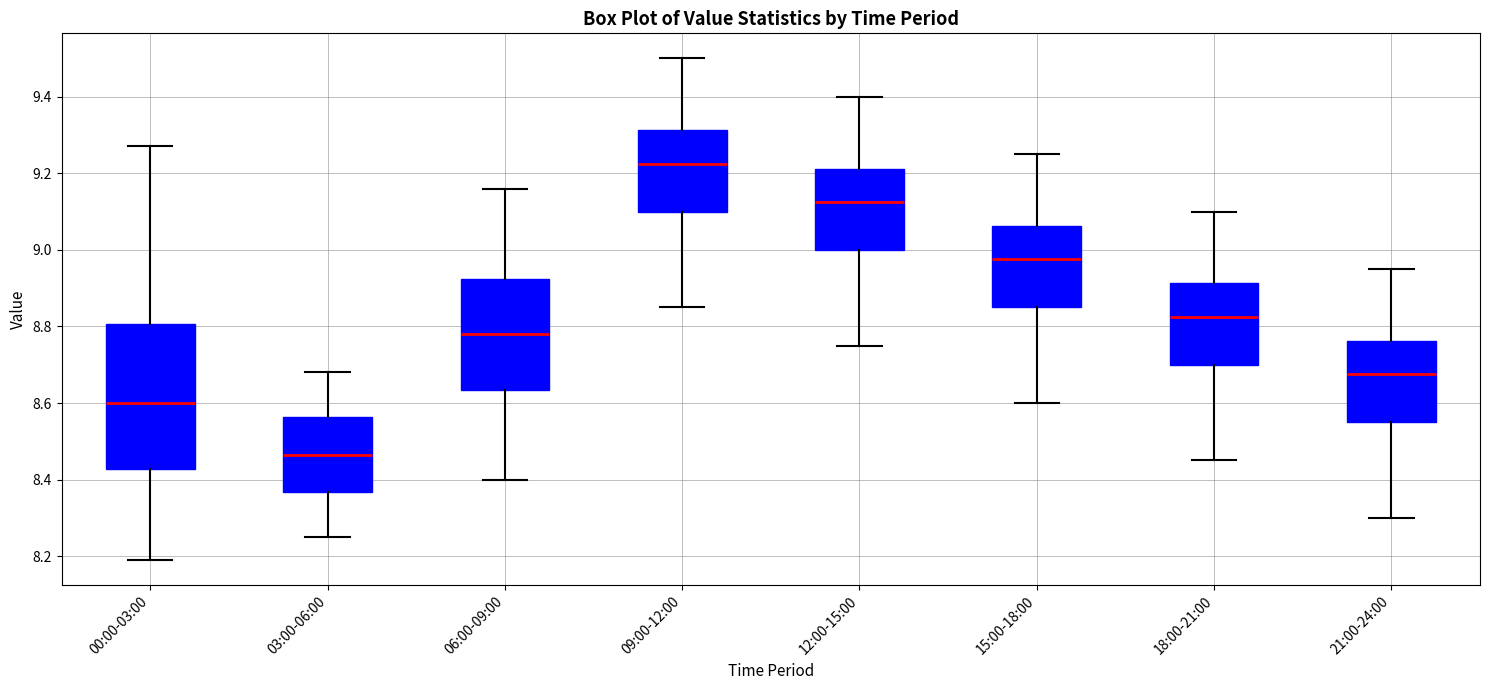

Which box has the highest median line?

09:00-12:00